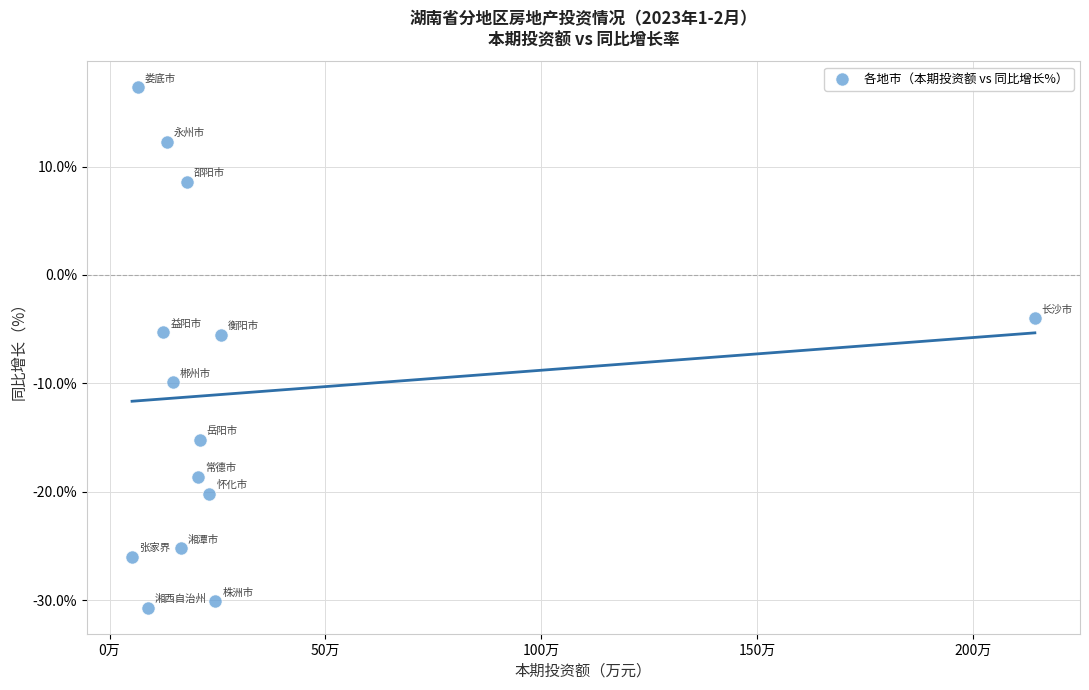

What is the range of X values (max minus min)?

2090511.0